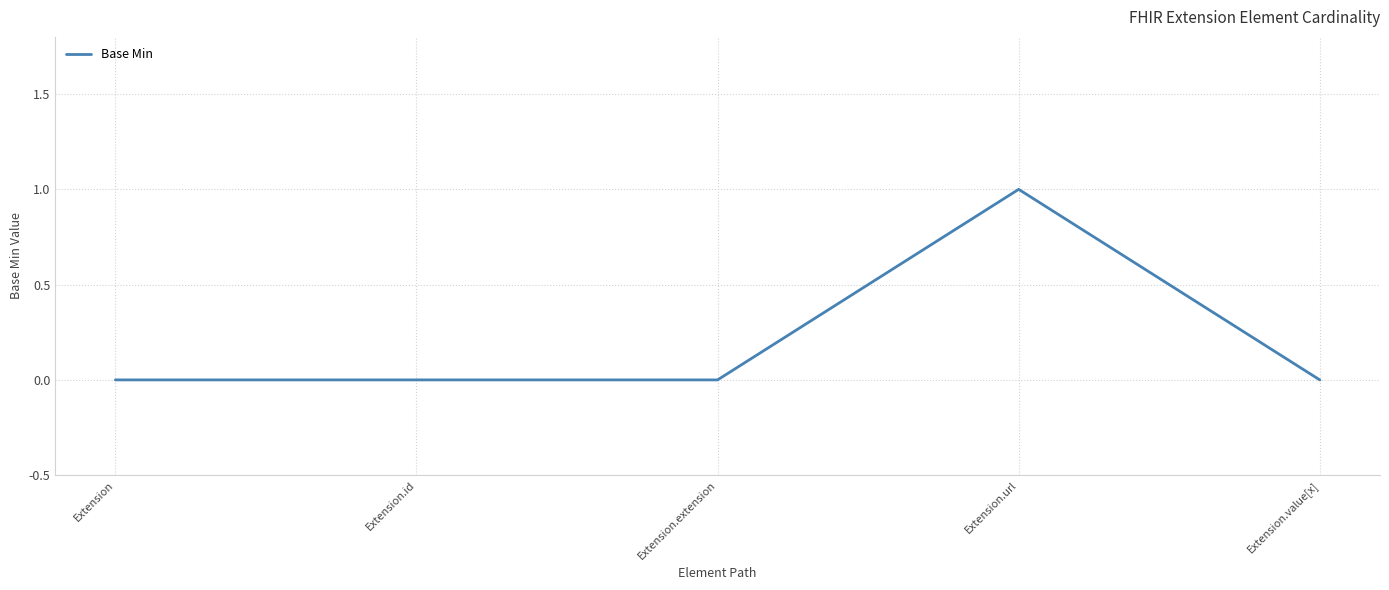

Reading right to left, what are all the values shown in this chart?

0	1	0	0	0